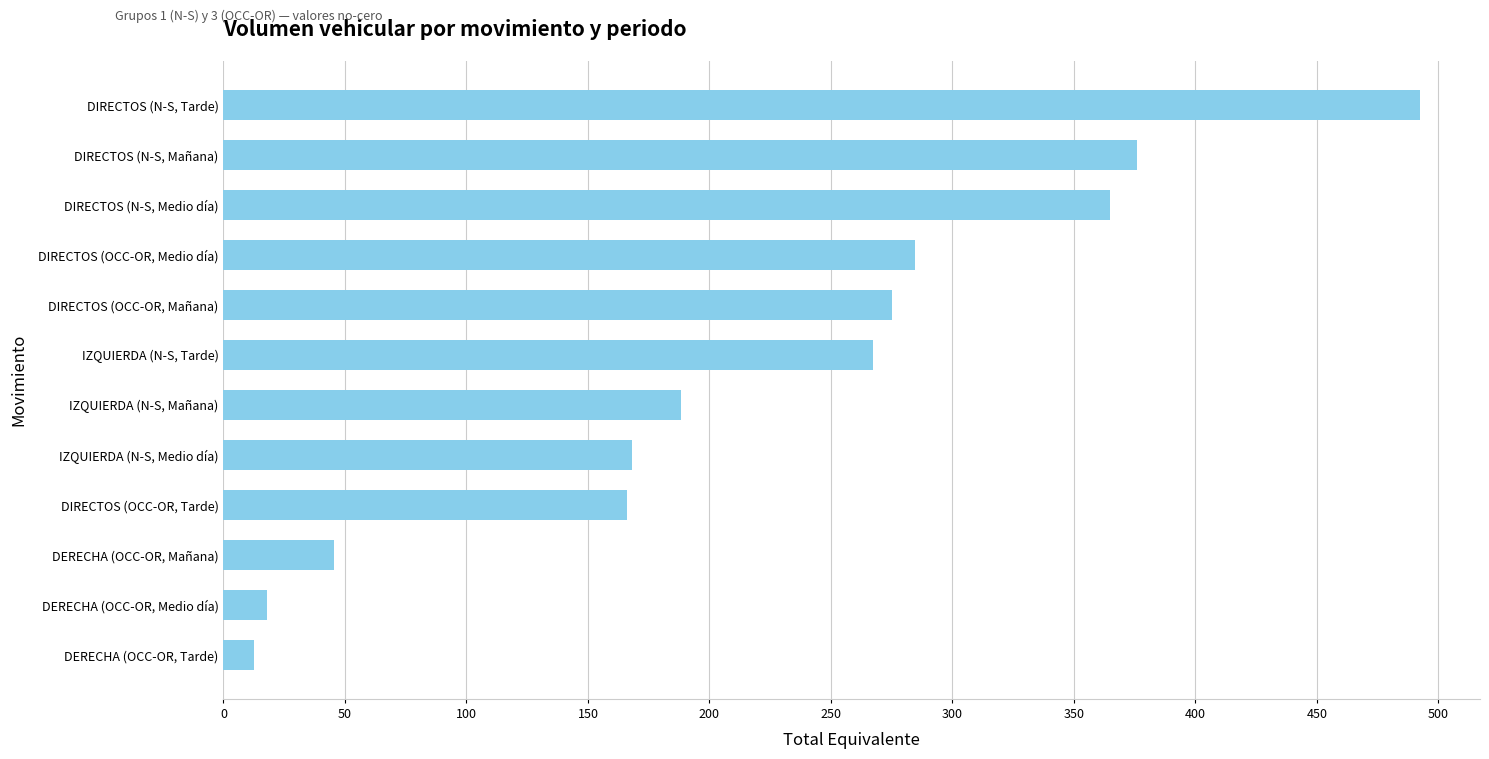

What is the value of the 7th bar from the top?

188.5